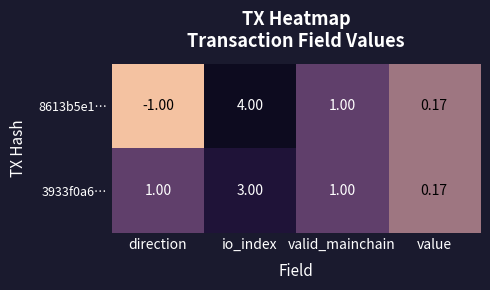

Rank the categories by 8613b5e1… value from highest to lowest.

io_index, valid_mainchain, value, direction